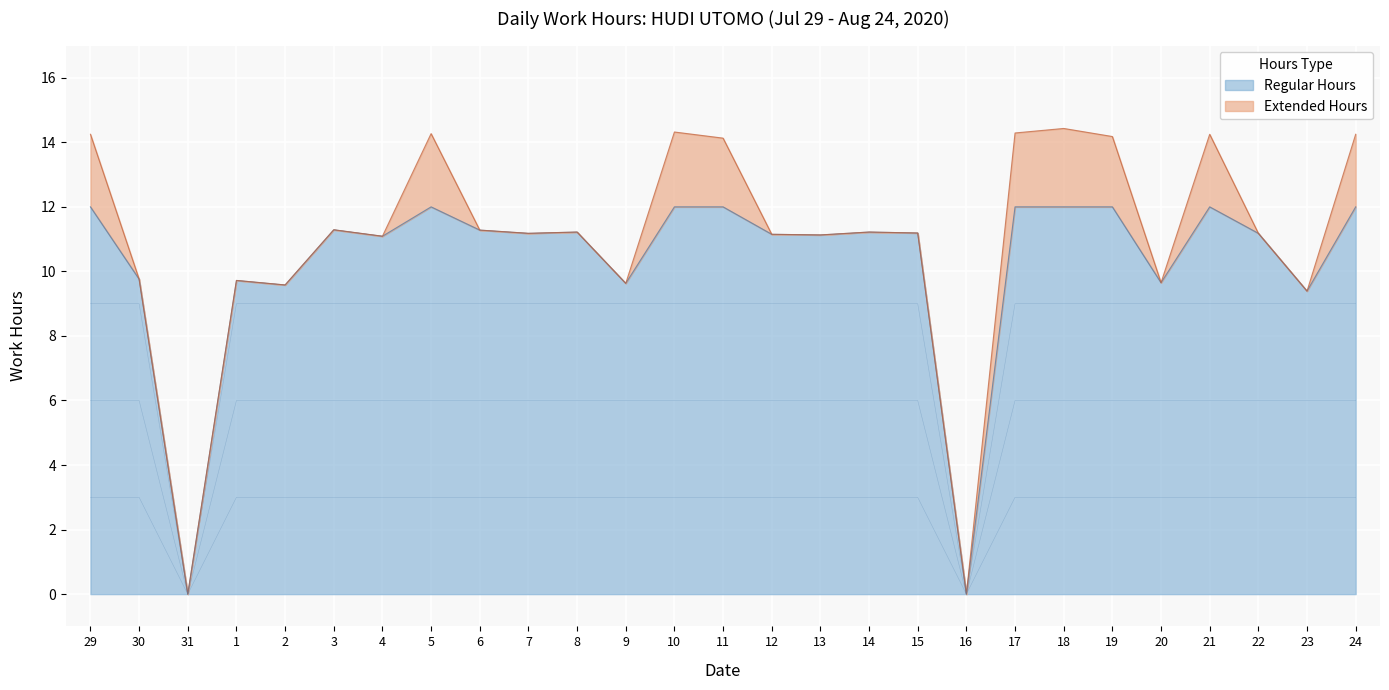

Reading left to right, list all the values displayed in this chart.

14.2	9.8	0.0	9.7	9.6	11.3	11.1	14.3	11.3	11.2	11.2	9.6	14.3	14.1	11.2	11.1	11.2	11.2	0.0	14.3	14.4	14.2	9.7	14.2	11.2	9.4	14.2